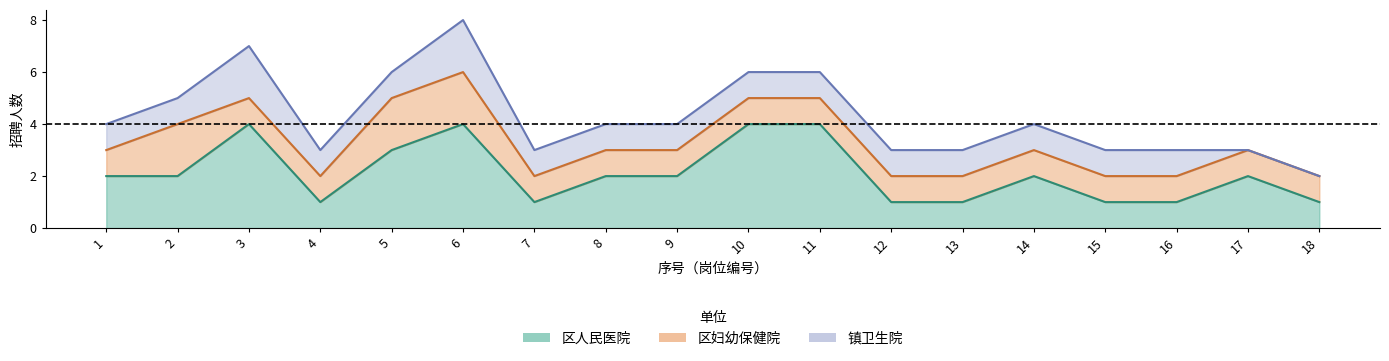

True or false: 镇卫生院 has more than 2 points higher than both neighbors.

False